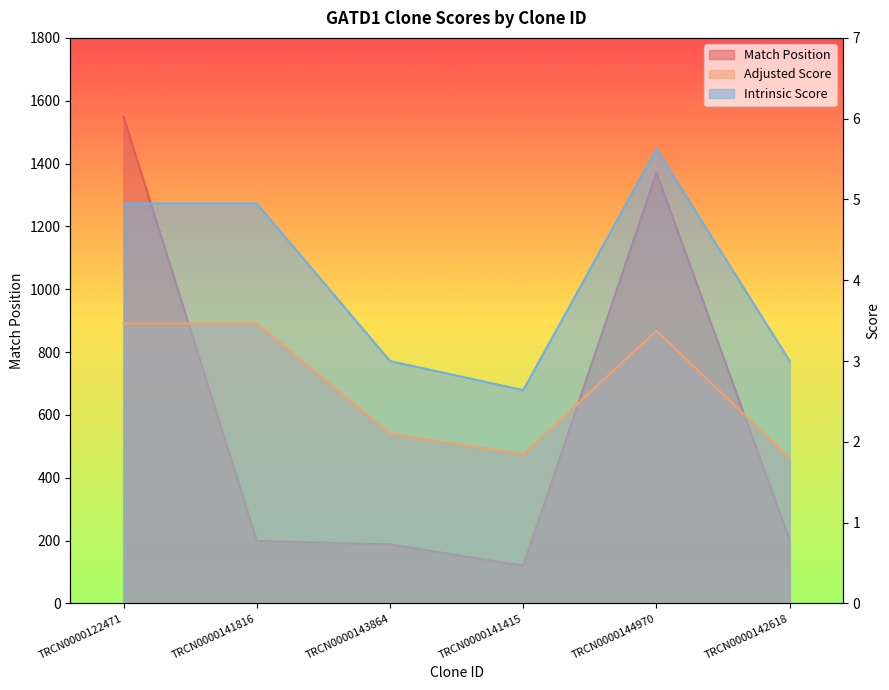

What is the maximum value shown in the chart?

1549.0